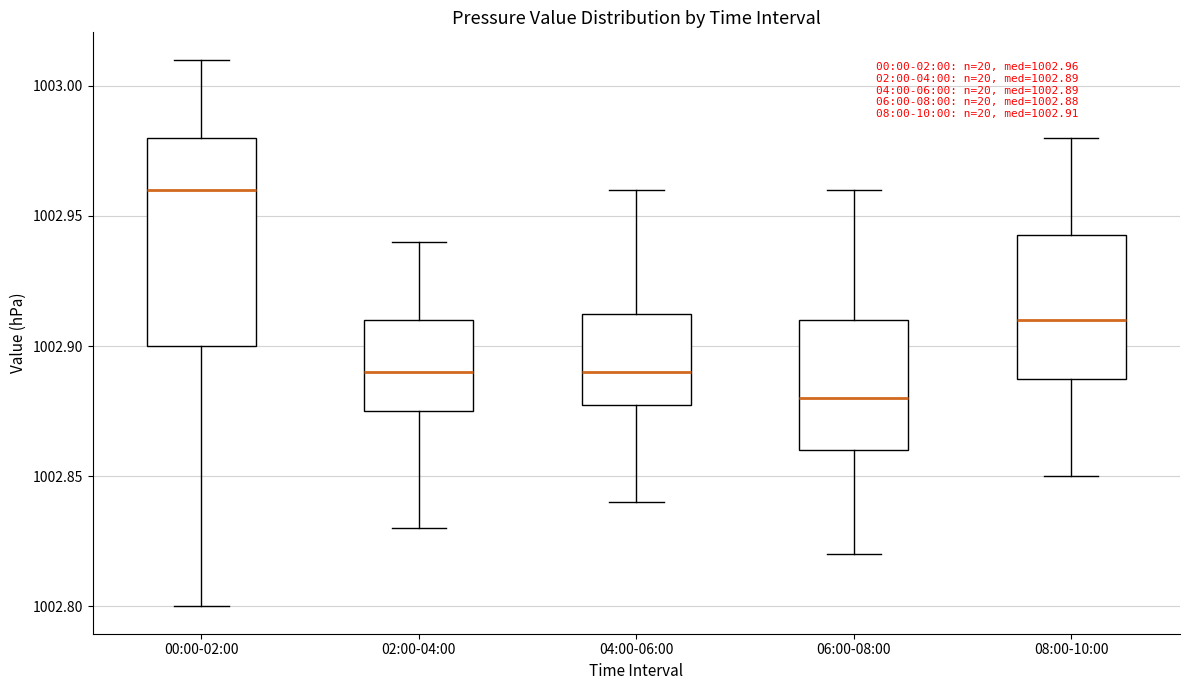

Which box has the lowest median line?

06:00-08:00